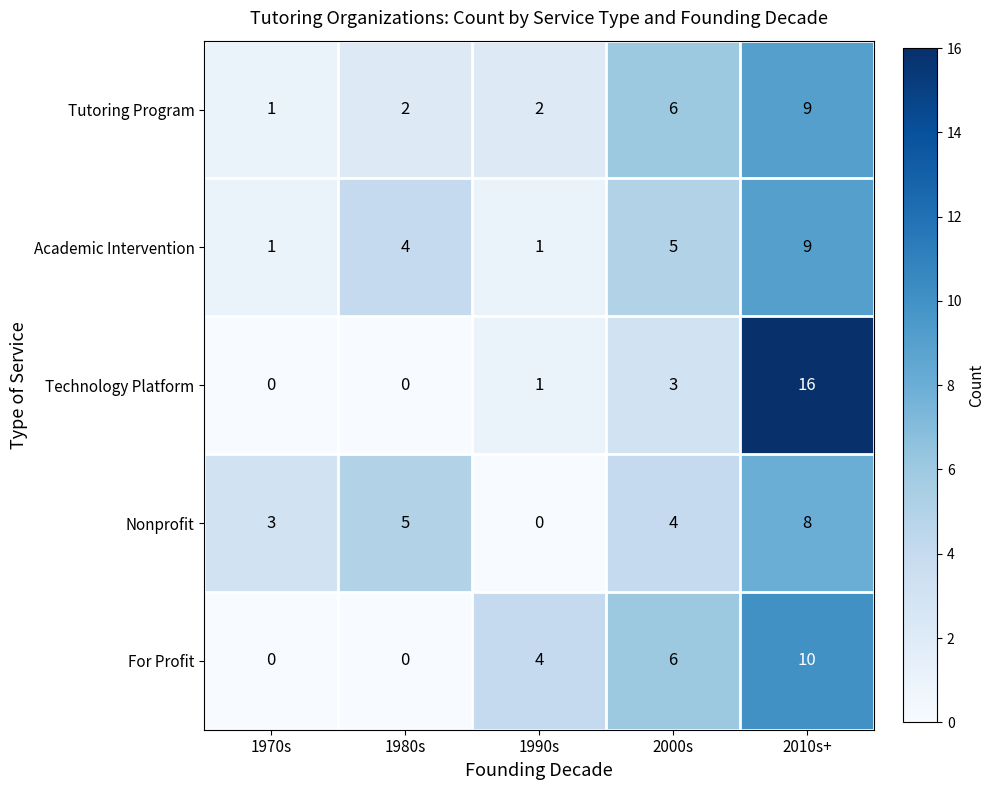

What is the total value across all series at 1990s?

8